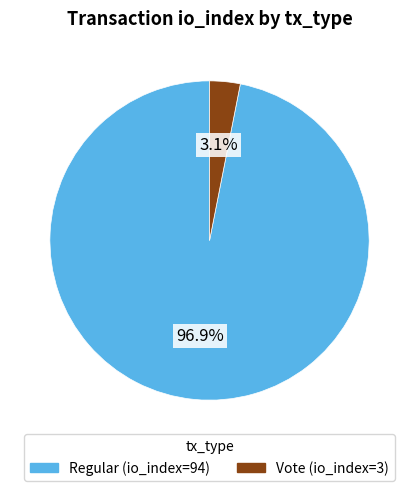

Which slice is the largest?

Regular (io_index=94)